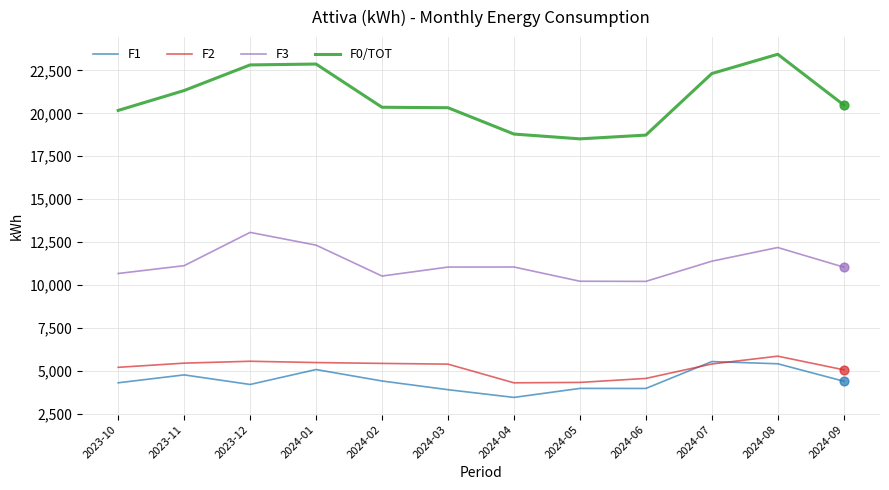

At which category is the sum across all series the highest?

2024-08